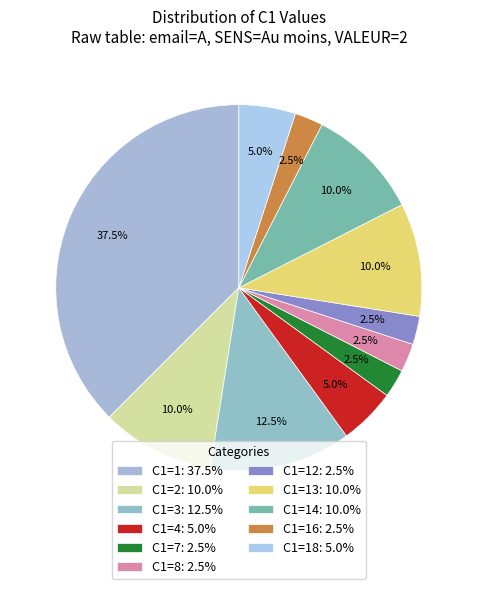

Which category has the biggest portion of the pie?

C1=1: 37.5%